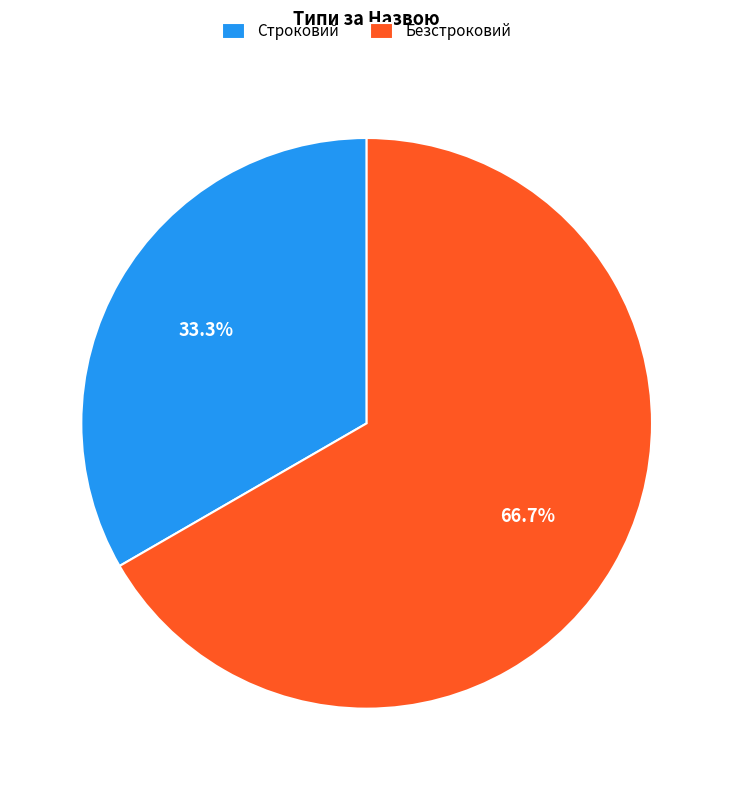

To the nearest percent, what is the difference between the Безстроковий and Строковий slice percentages?

33%